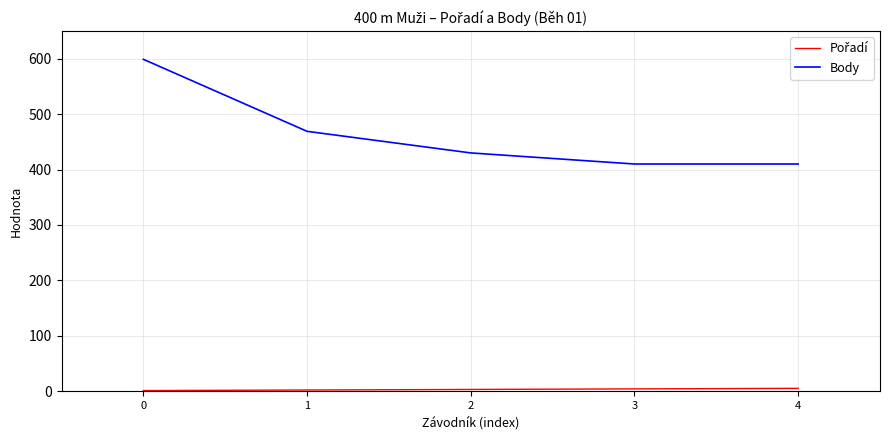

Read the Body value at 1.

469